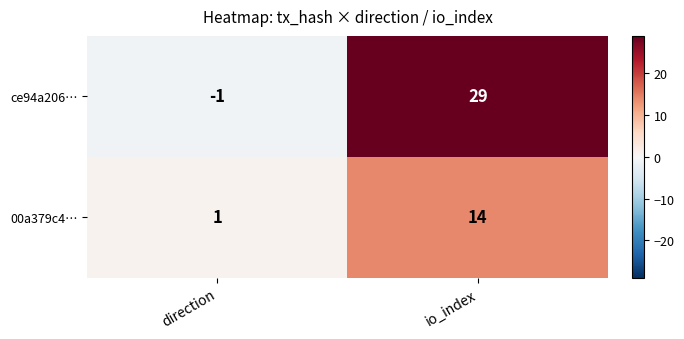

Reading right to left, list all the values displayed in this chart.

ce94a206…: 29	-1
00a379c4…: 14	1